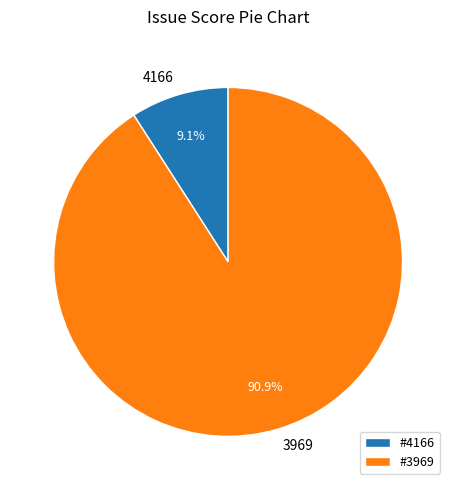

How many slices are in this pie chart?

2